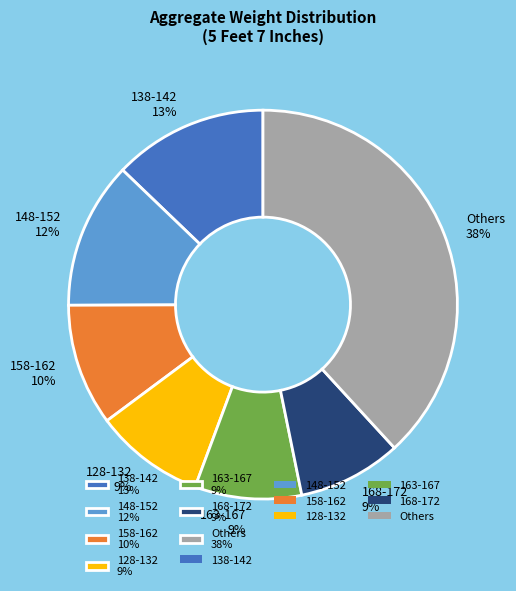

Do 168-172 9% and Others 38% together represent more than half of the pie?

No